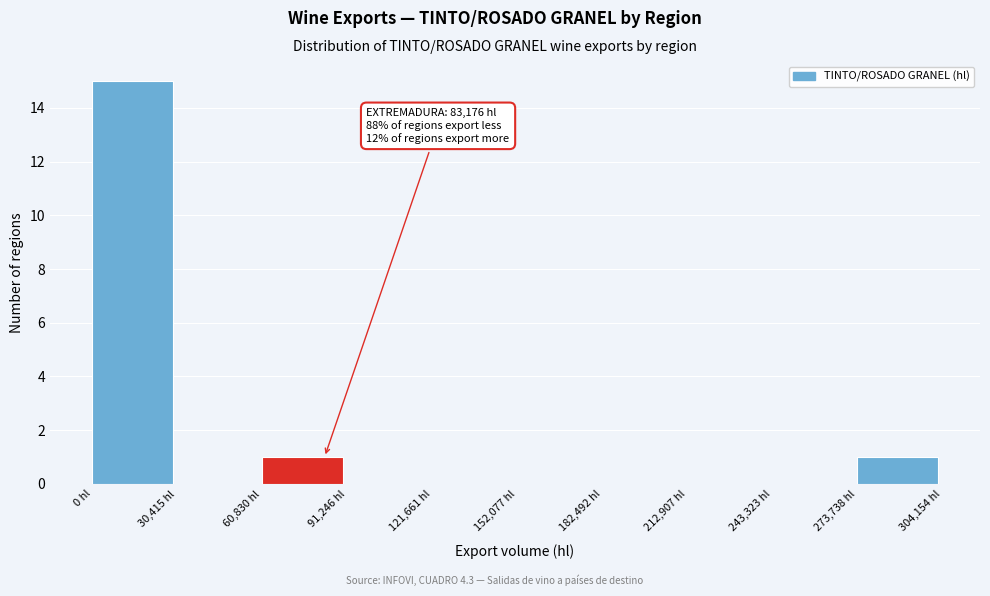

Which range on the x-axis has the tallest bar?

0 to 30000